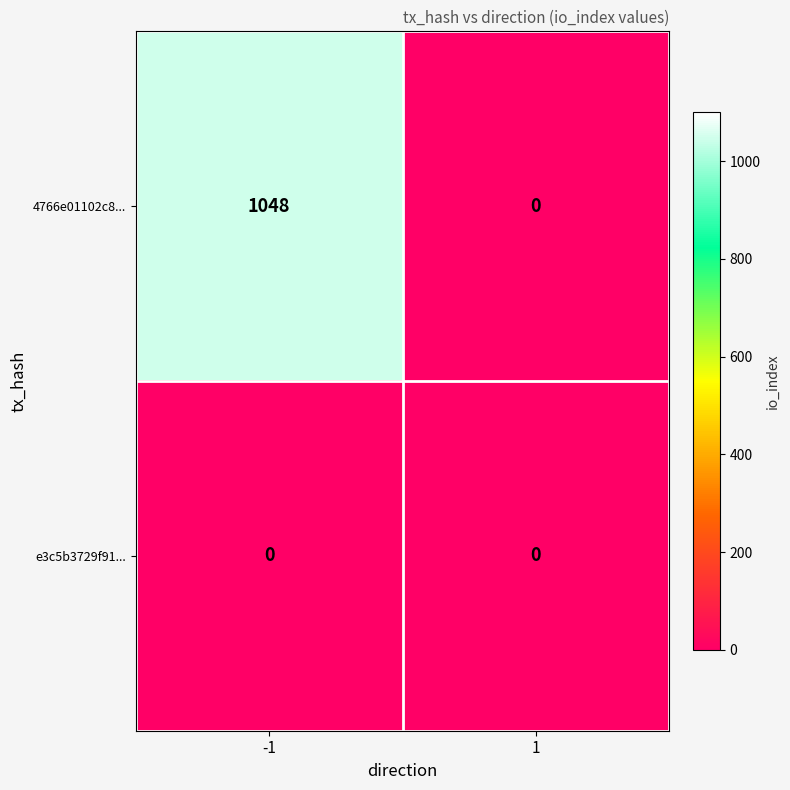

How many data points does each series have?

2